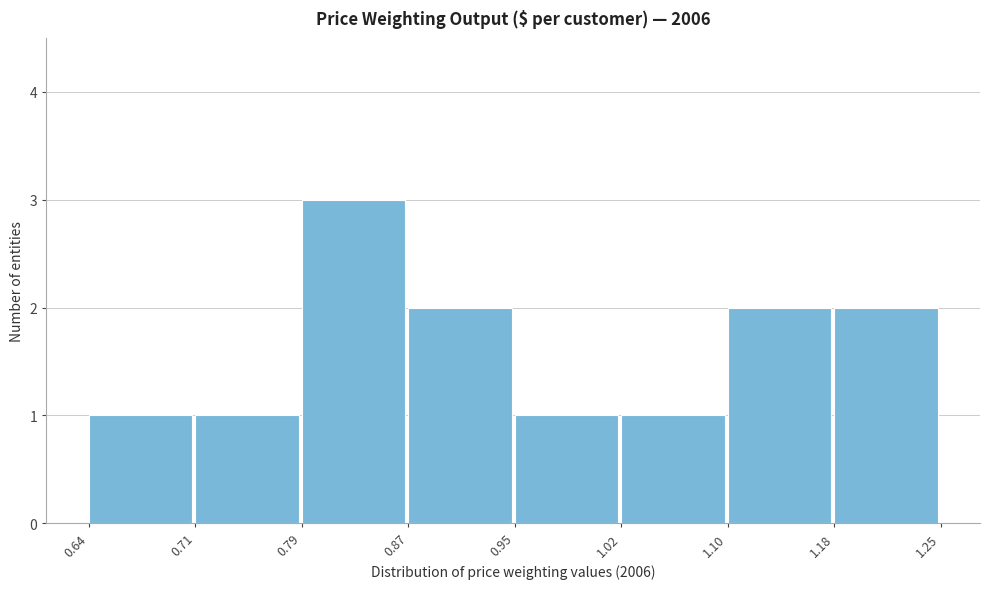

What is the height of the bar covering 0.87 to 0.95 on the x-axis? The values are not printed on the chart, so give them approximately, as read against the axis.

2